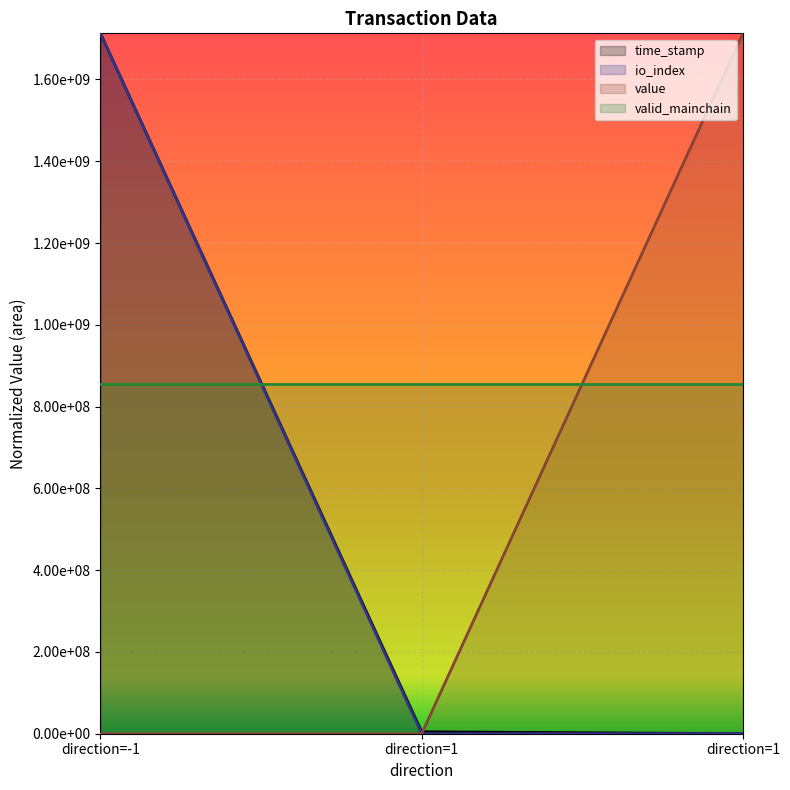

At which category is the sum across all series the highest?

direction=-1